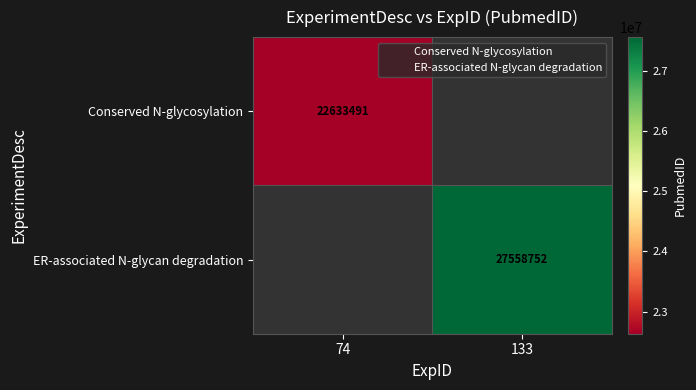

At which category does the chart reach its minimum across all series?

74